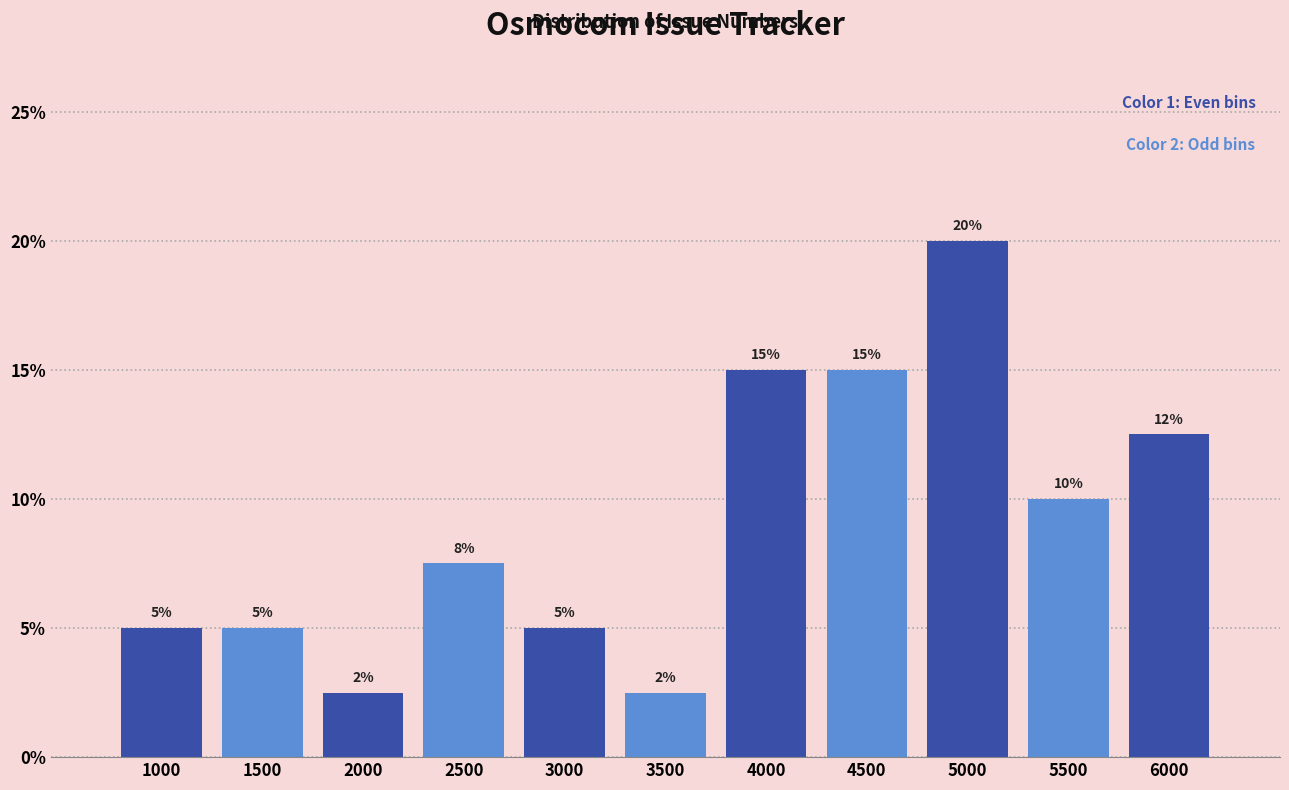

Which category has the highest value across all series?

5000